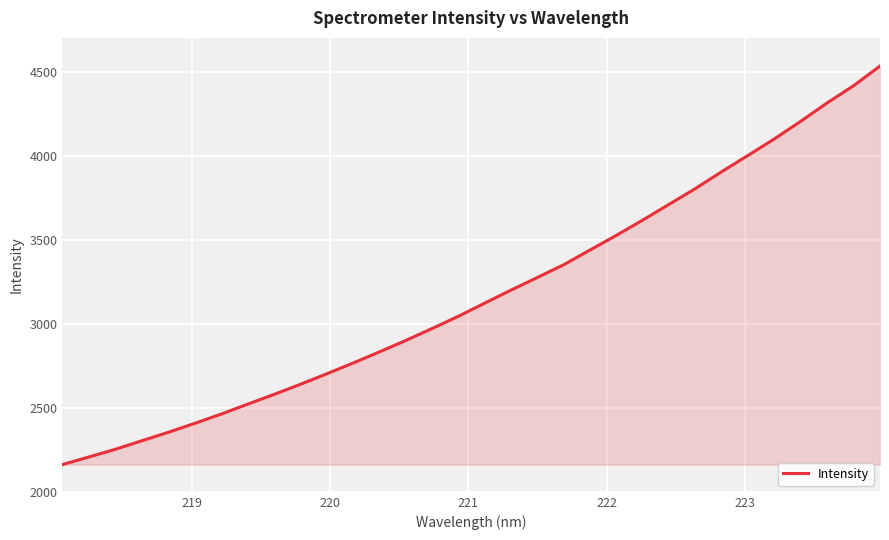

What is the smallest value displayed?

2161.9